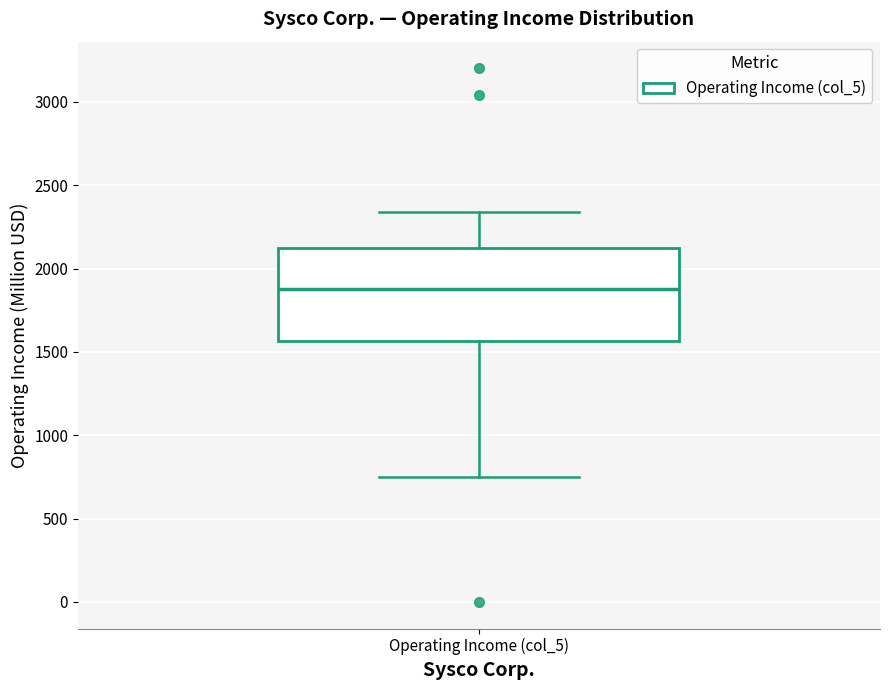

Transcribe this box plot: give where the median line is, the range the box spans, and where the two whiskers end, as read against the y-axis. The values are not printed on the chart, so give them approximately, as read against the axis.

median 1900, box 1550 to 2100, whiskers 750 to 2350